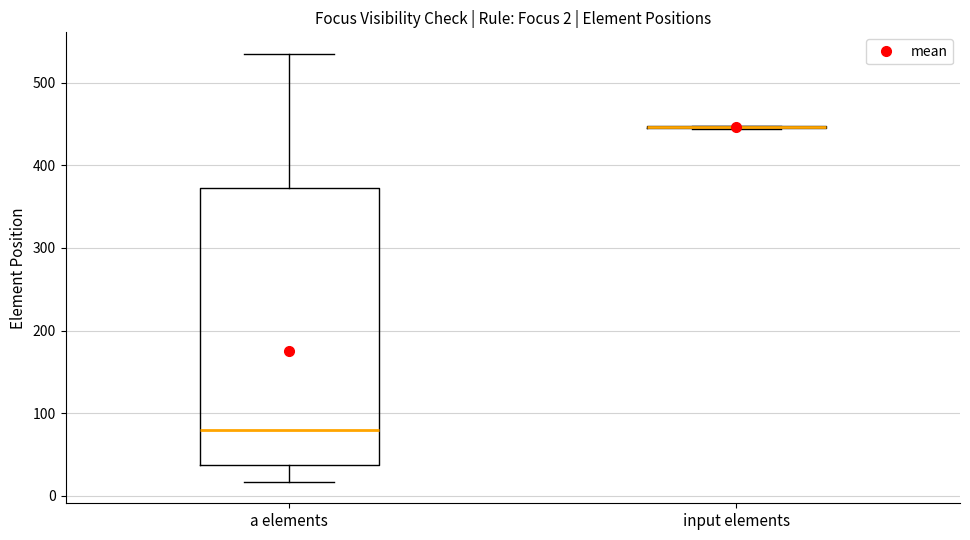

Comparing the boxes themselves (not the whiskers), which one is the tallest?

a elements